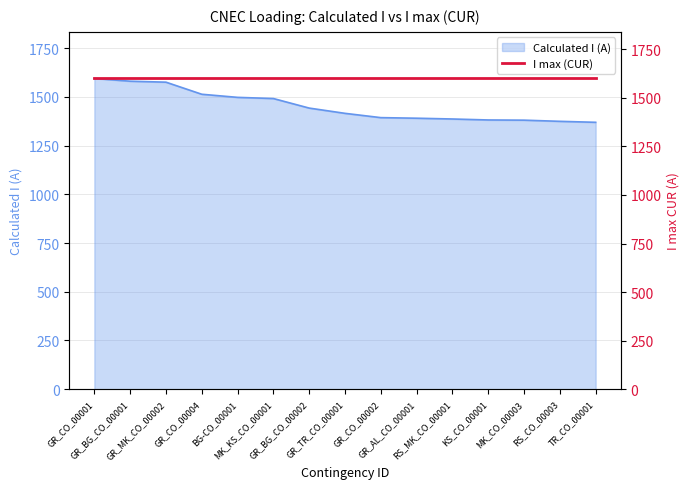

Where does the data first go above 1416?

GR_CO_00001